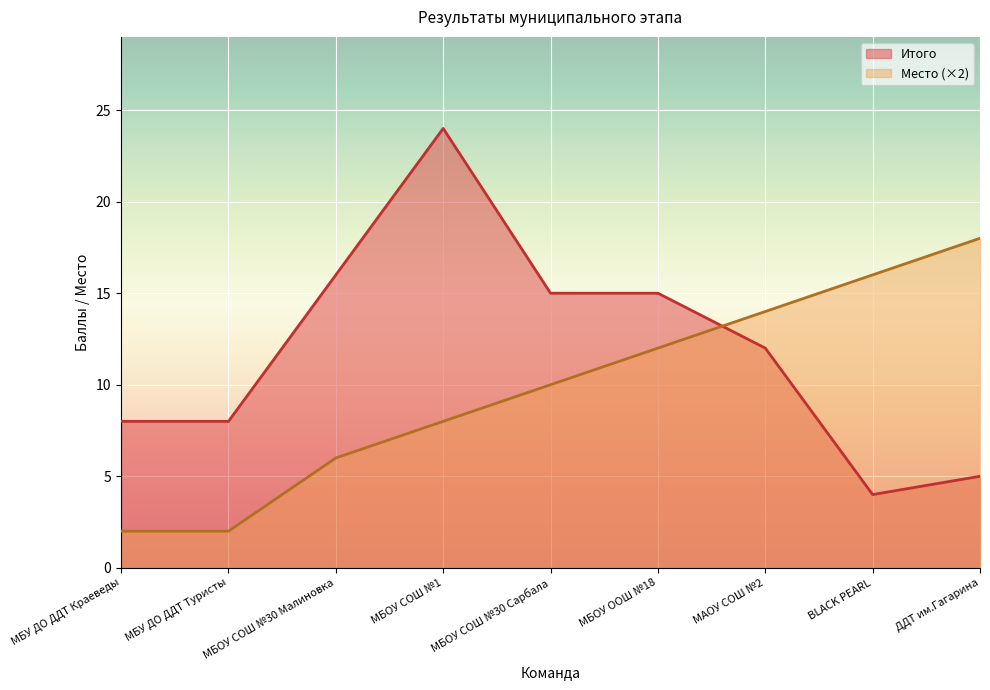

At which label is Итого closest to 14?

МБОУ СОШ №30 Сарбала